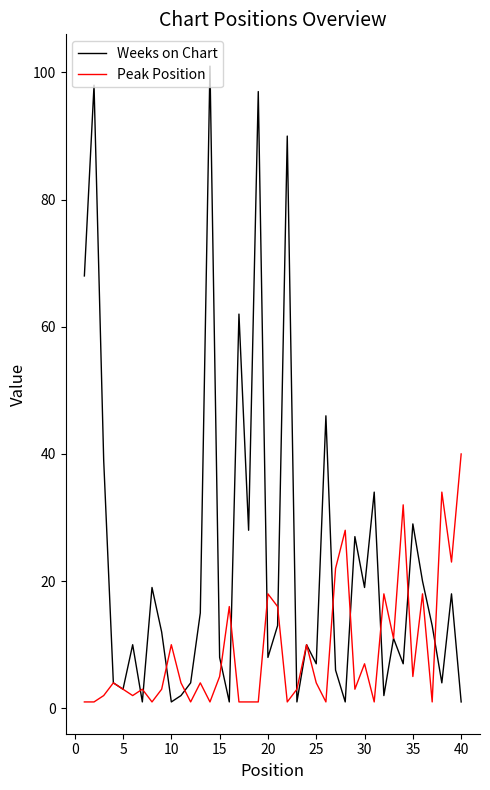

In Peak Position, how many points are higher than both neighbors (excluding endpoints)?

13